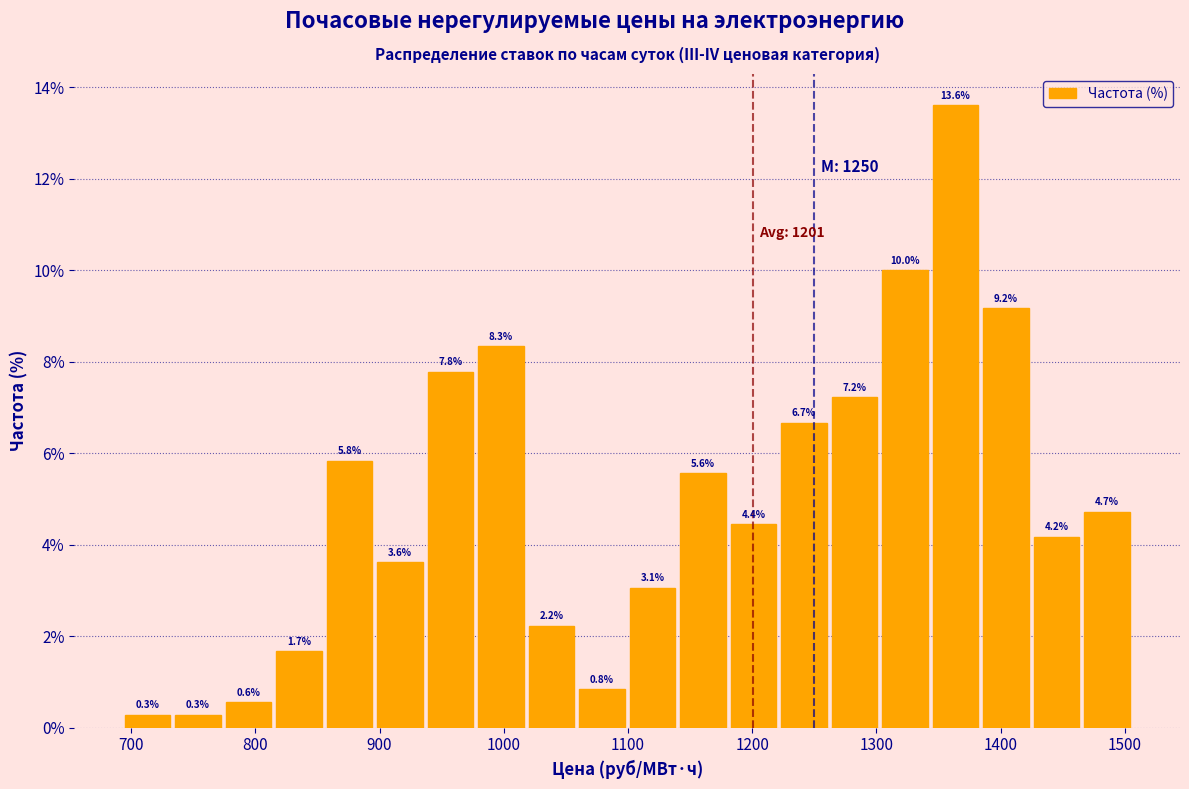

Which range on the x-axis has the tallest bar?

1340 to 1380